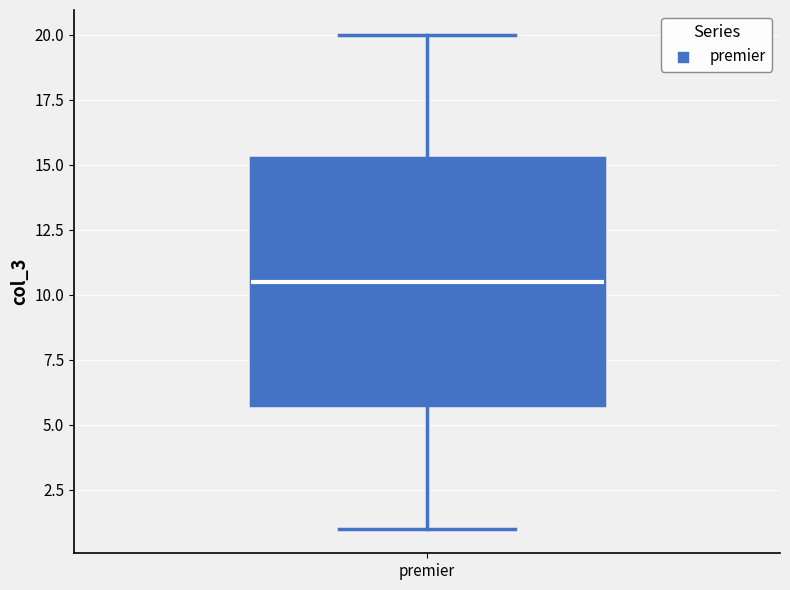

Transcribe this box plot: give where the median line is, the range the box spans, and where the two whiskers end, as read against the y-axis. The values are not printed on the chart, so give them approximately, as read against the axis.

median 10.5, box 6.0 to 15.5, whiskers 1.0 to 20.0